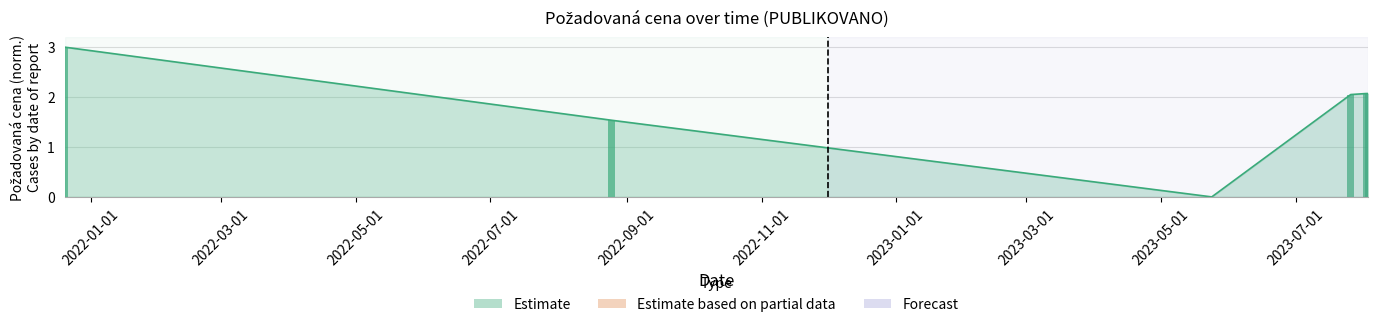

At which category does the chart reach its minimum across all series?

2023-05-24